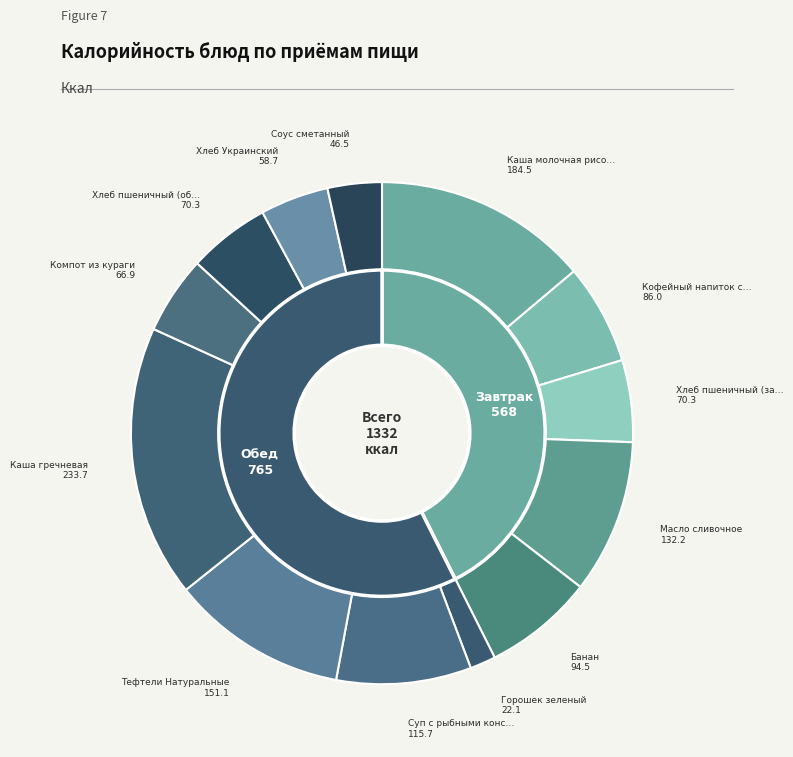

To the nearest percent, what is the average slice percentage?

8%